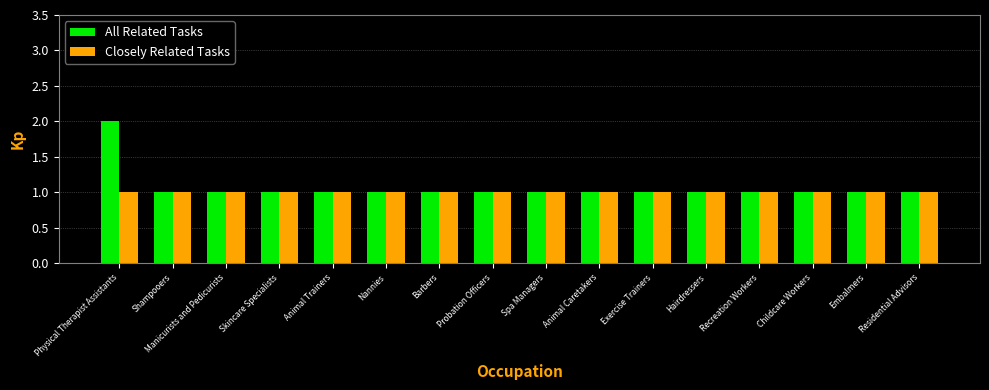

What is the average value of the All Related Tasks series?

1